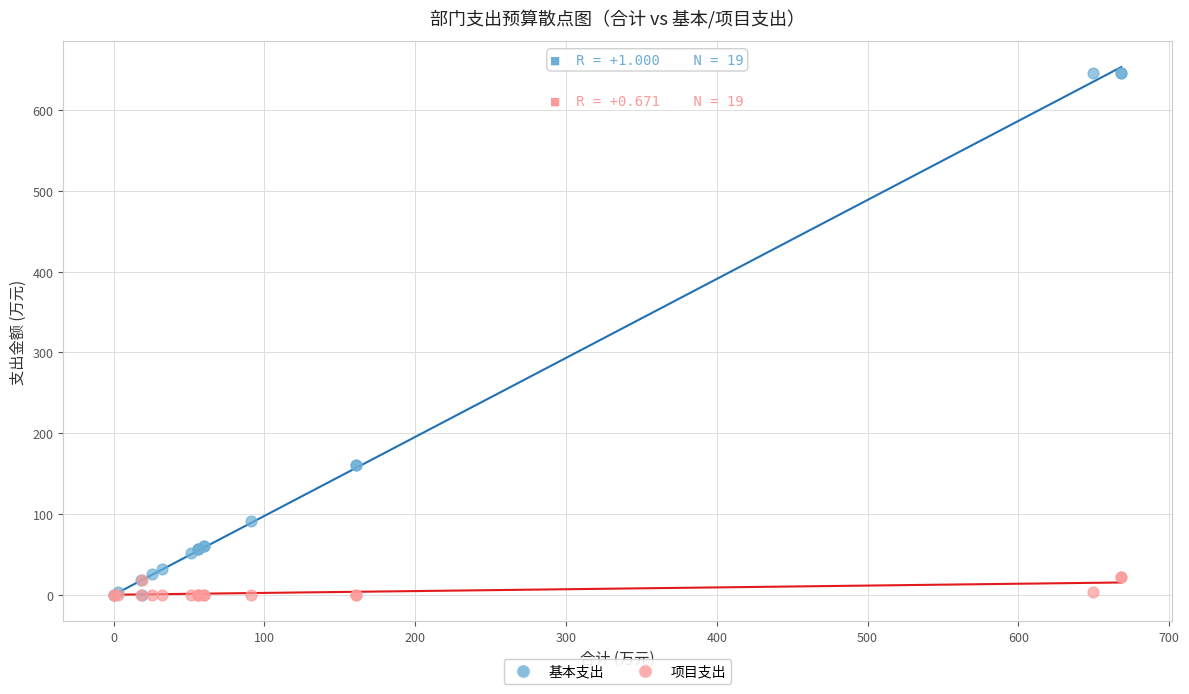

What are all the series names shown in the legend?

基本支出, 项目支出